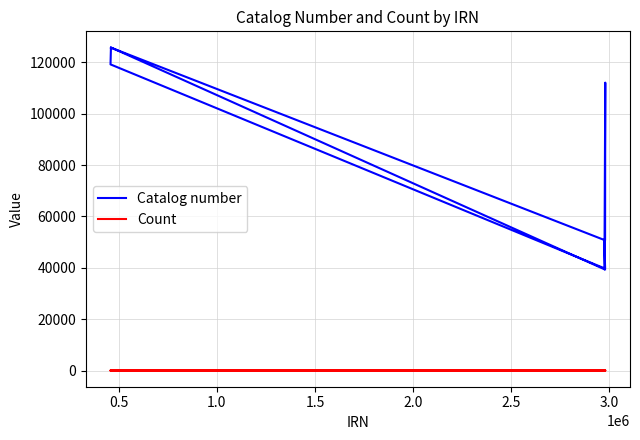

Reading right to left, list all the values displayed in this chart.

Catalog number: 125739	50732	112122	39437	125810	119224	39720	50730	39413
Count: 2	1	1	1	1	1	1	1	1